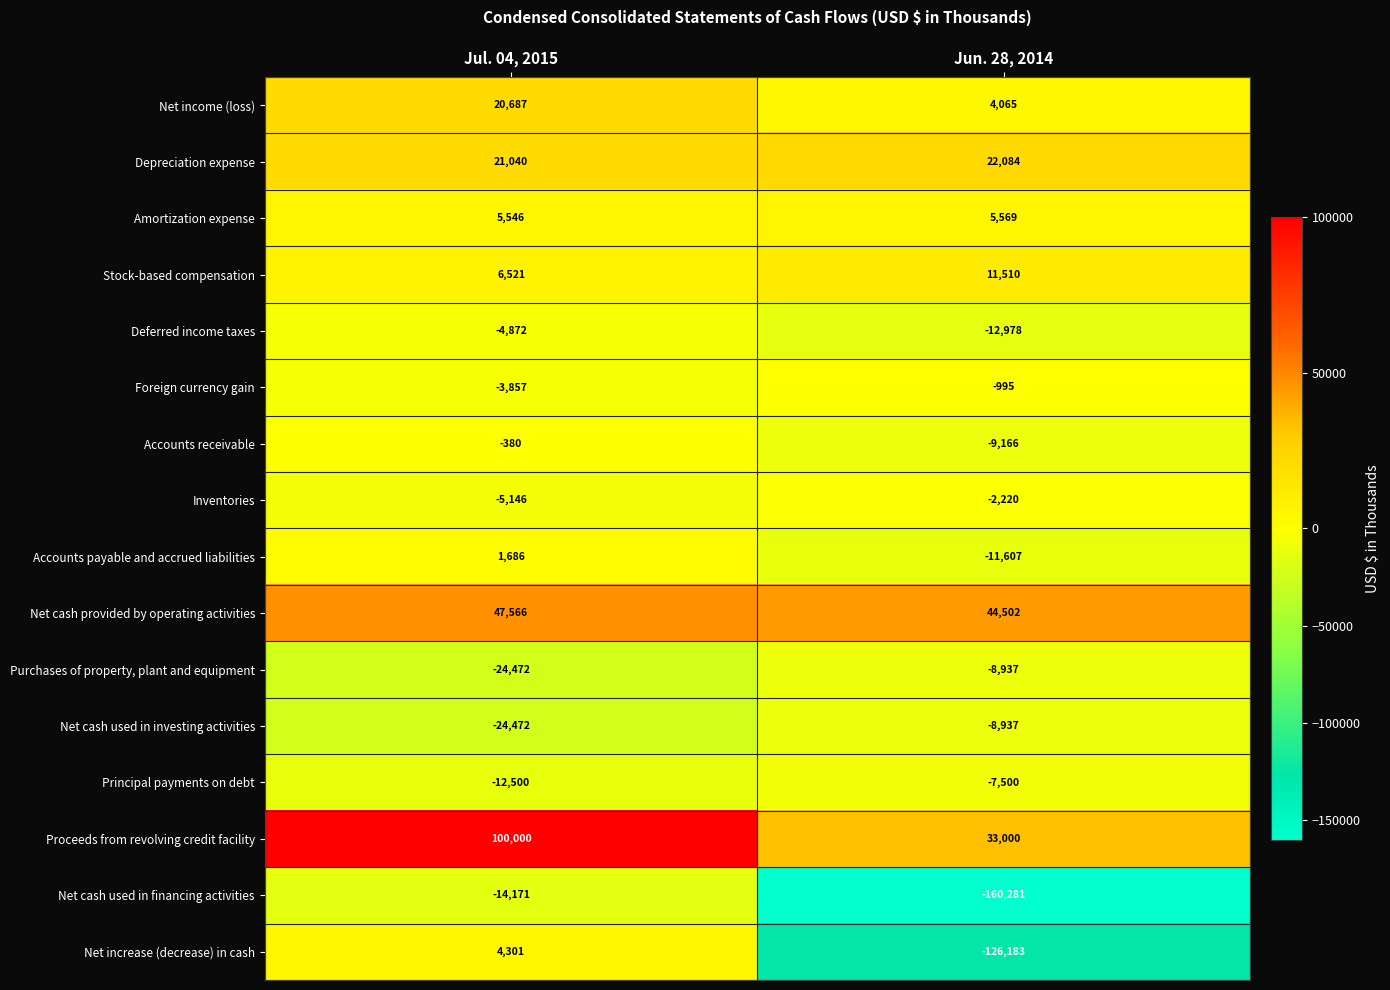

Rank the categories by Inventories value from highest to lowest.

Jun. 28, 2014, Jul. 04, 2015